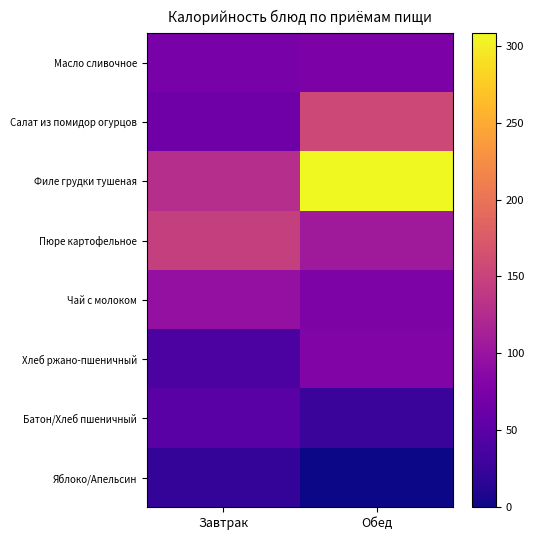

Which series has the widest spread of values?

Филе грудки тушеная